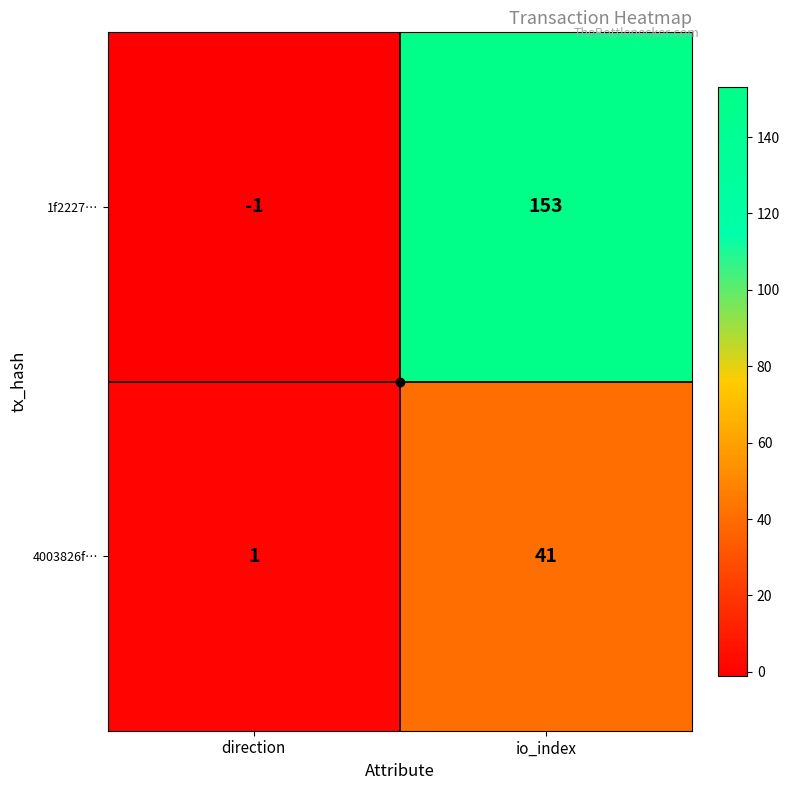

Where is 4003826f… nearest to the value 21?

direction